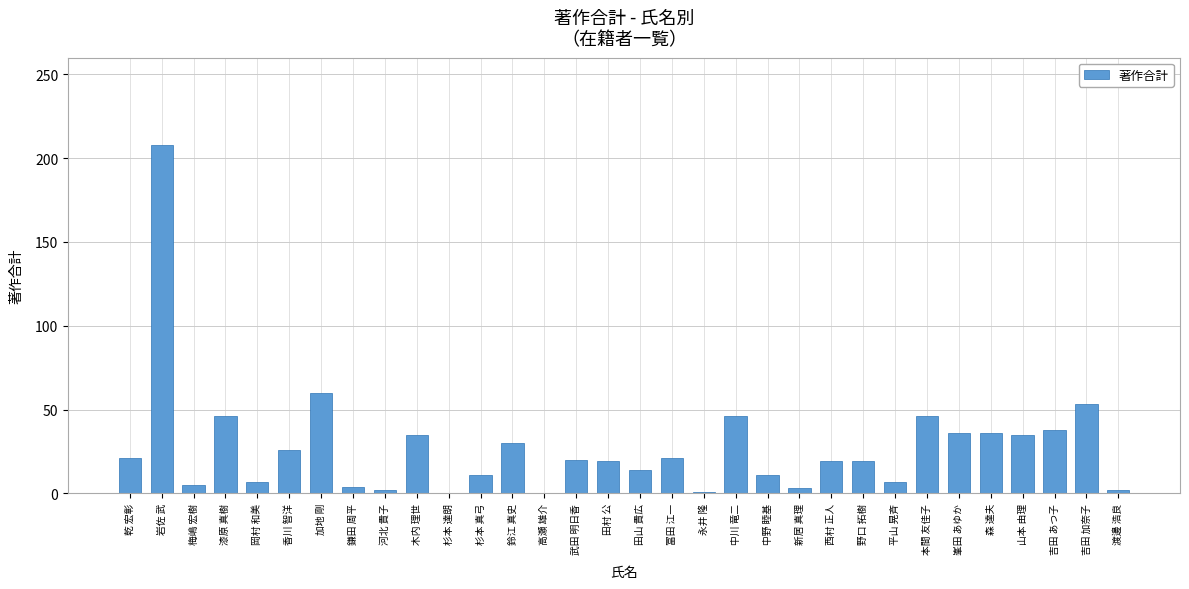

What is the maximum value shown in the chart?

208